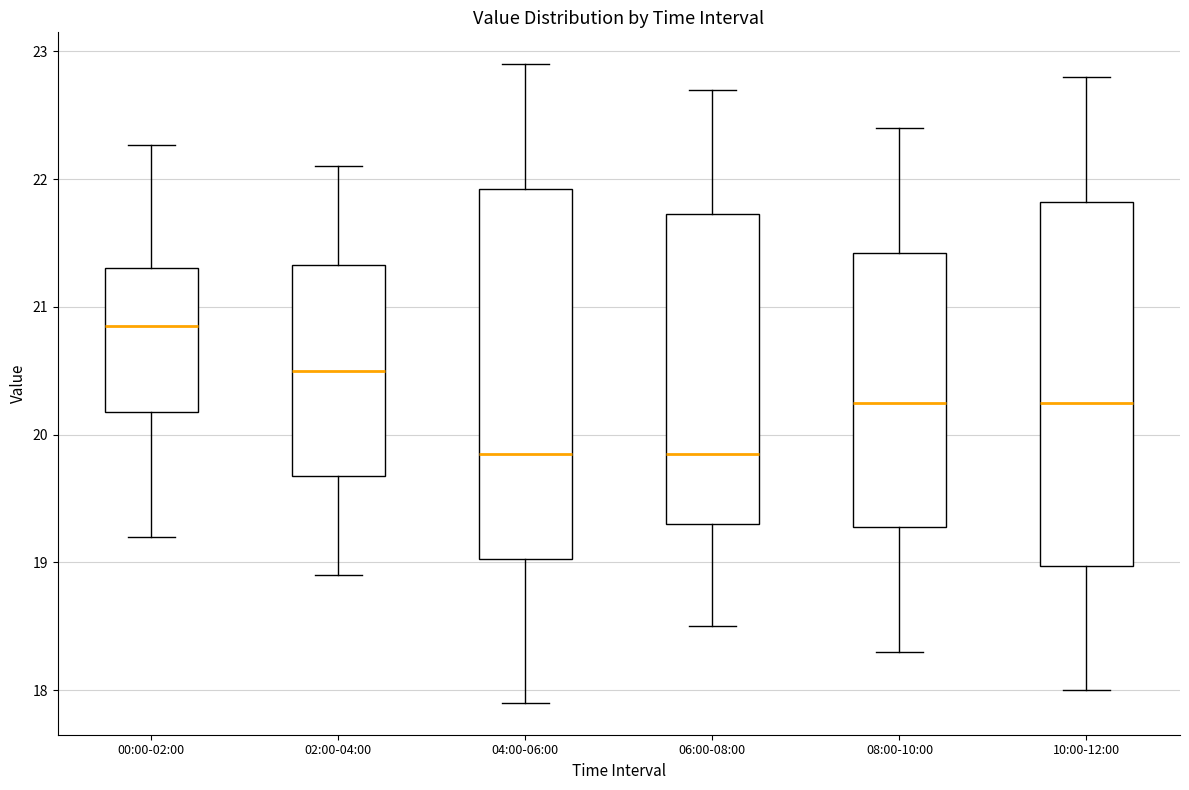

Where does the median line of the box for 00:00-02:00 sit on the y-axis? The values are not printed on the chart, so give them approximately, as read against the axis.

20.9